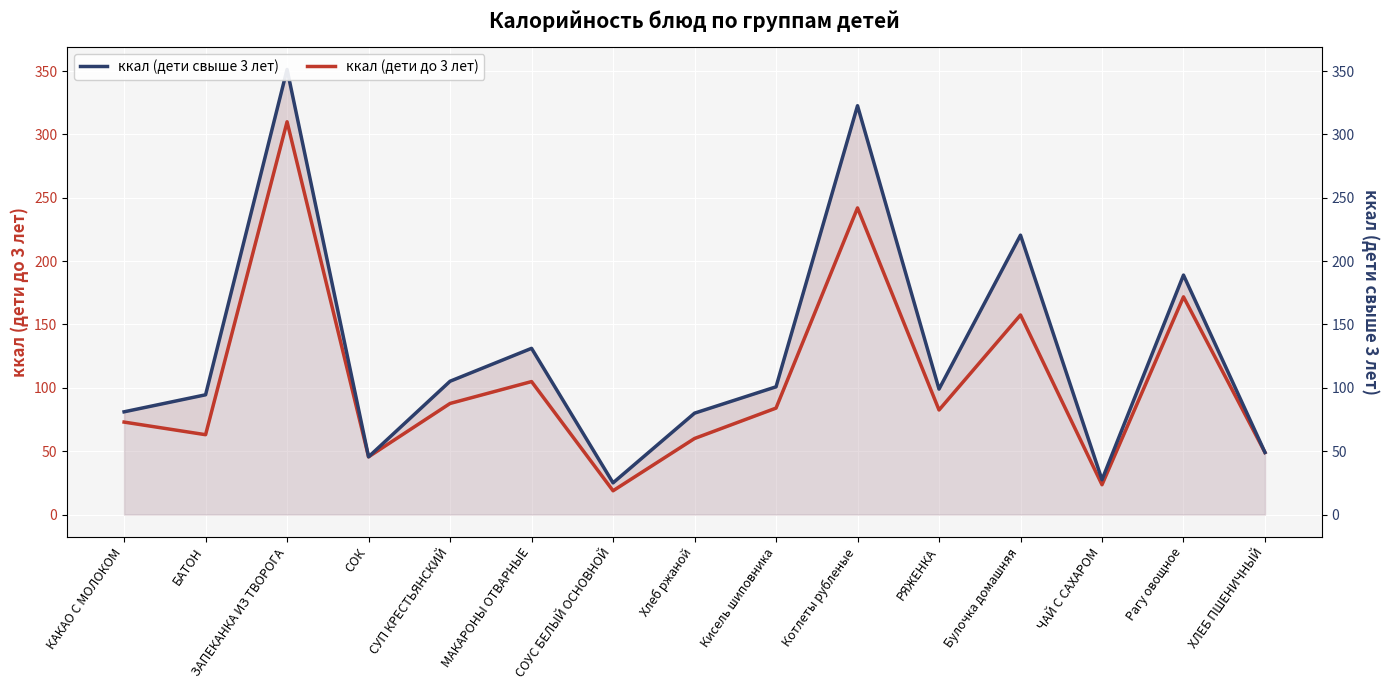

Reading left to right, list all the values displayed in this chart.

ккал (дети до 3 лет): КАКАО С МОЛОКОМ=73.0	БАТОН=63.0	ЗАПЕКАНКА ИЗ ТВОРОГА=310.0	СОК=45.5	СУП КРЕСТЬЯНСКИЙ=87.7	МАКАРОНЫ ОТВАРНЫЕ=104.9	СОУС БЕЛЫЙ ОСНОВНОЙ=18.8	Хлеб ржаной=60.0	Кисель шиповника=84.0	Котлеты рубленые=242.0	РЯЖЕНКА=82.5	Булочка домашняя=157.5	ЧАЙ С САХАРОМ=23.5	Рагу овощное=171.8	ХЛЕБ ПШЕНИЧНЫЙ=49.0
ккал (дети свыше 3 лет): КАКАО С МОЛОКОМ=81.1	БАТОН=94.5	ЗАПЕКАНКА ИЗ ТВОРОГА=351.3	СОК=45.5	СУП КРЕСТЬЯНСКИЙ=105.2	МАКАРОНЫ ОТВАРНЫЕ=131.2	СОУС БЕЛЫЙ ОСНОВНОЙ=25.0	Хлеб ржаной=80.0	Кисель шиповника=100.8	Котлеты рубленые=322.7	РЯЖЕНКА=99.0	Булочка домашняя=220.5	ЧАЙ С САХАРОМ=27.4	Рагу овощное=189.0	ХЛЕБ ПШЕНИЧНЫЙ=49.0